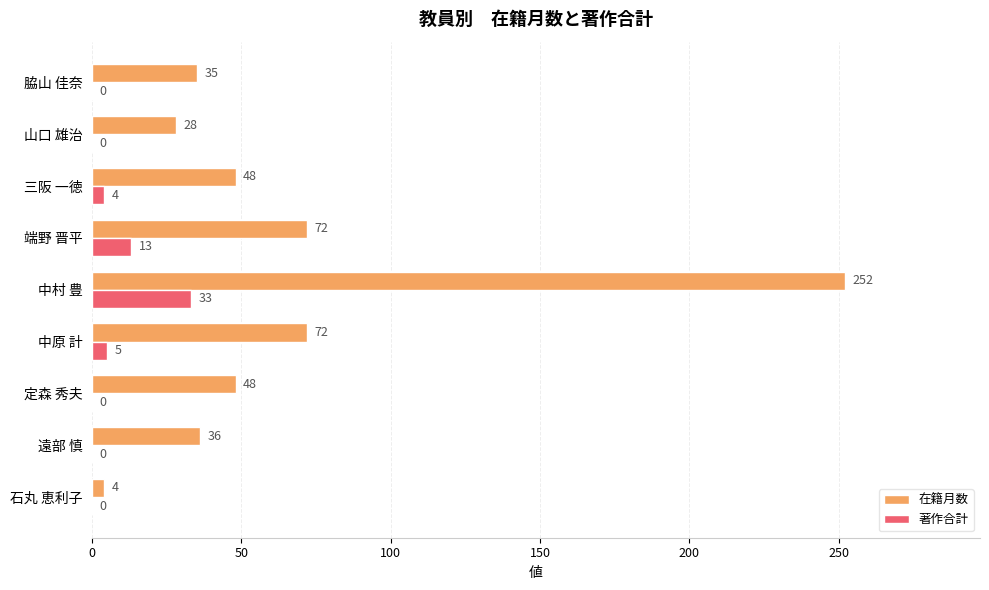

Which label corresponds to the largest value in the chart?

中村 豊